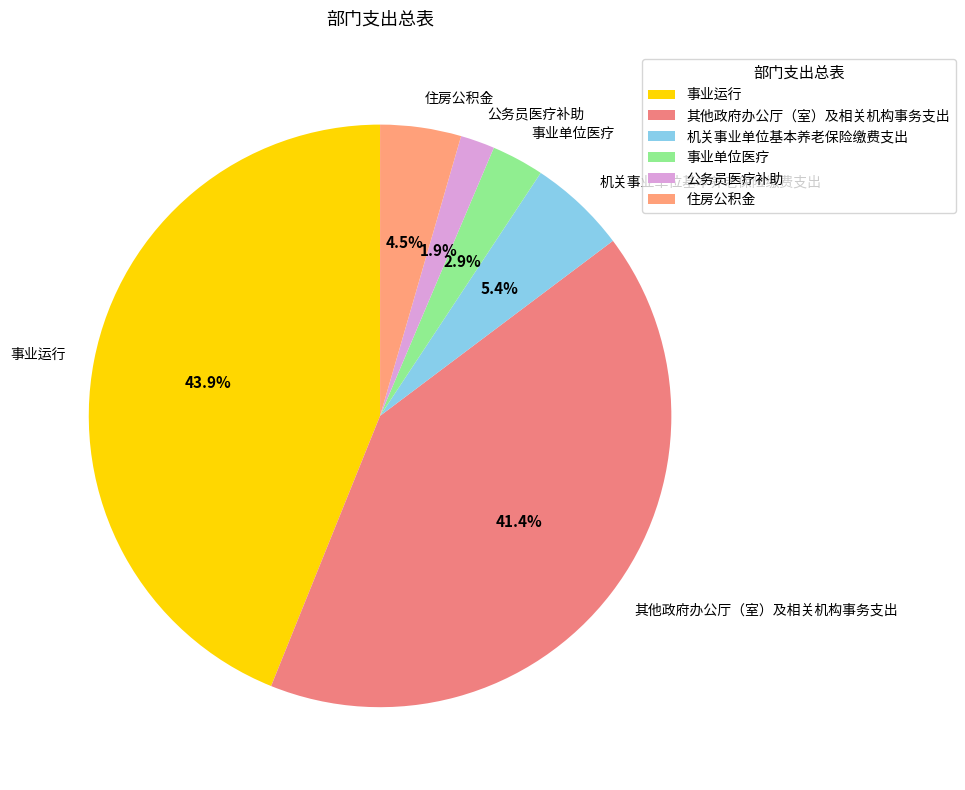

Which has a higher value, 事业运行 or 事业单位医疗?

事业运行